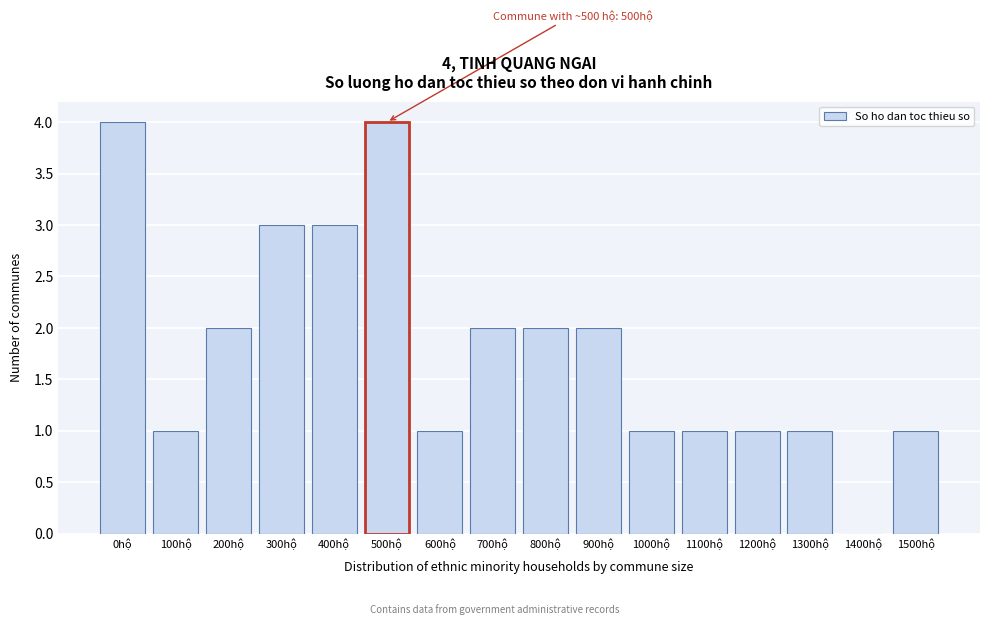

Reading left to right, extract all data points from this chart.

0hộ=4	100hộ=1	200hộ=2	300hộ=3	400hộ=3	500hộ=4	600hộ=1	700hộ=2	800hộ=2	900hộ=2	1000hộ=1	1100hộ=1	1200hộ=1	1300hộ=1	1400hộ=0	1500hộ=1